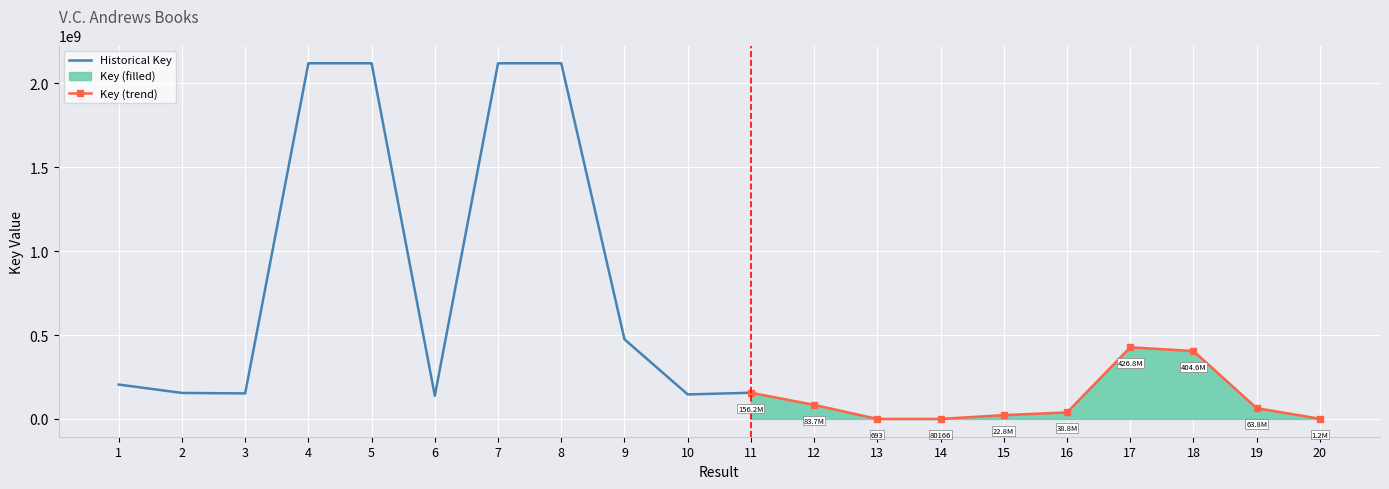

The value of Historical Key at 6 is 138121336. True or false?

True